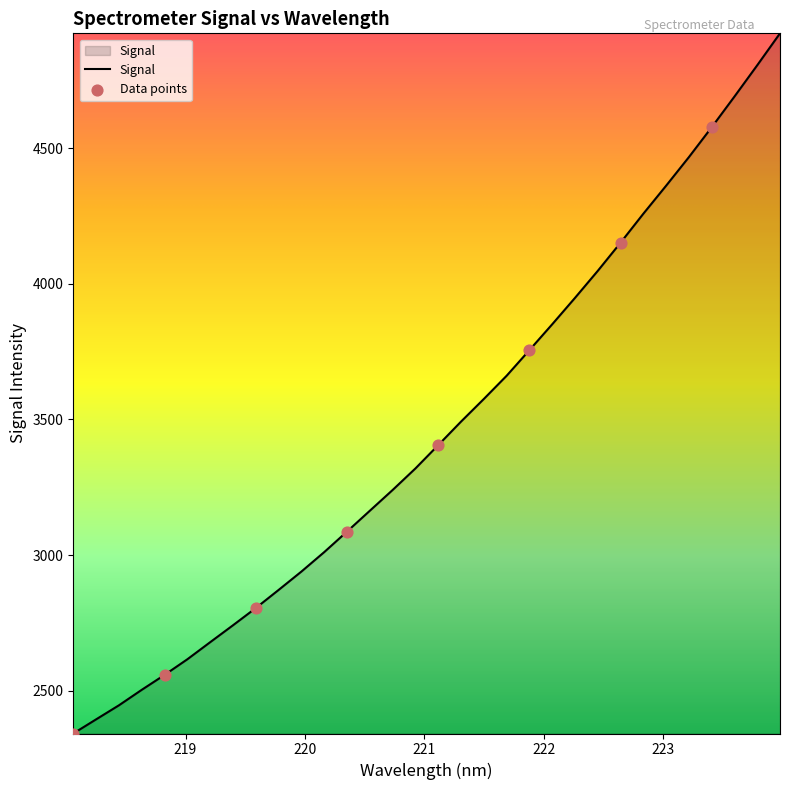

What is the minimum value shown in the chart?

2342.5